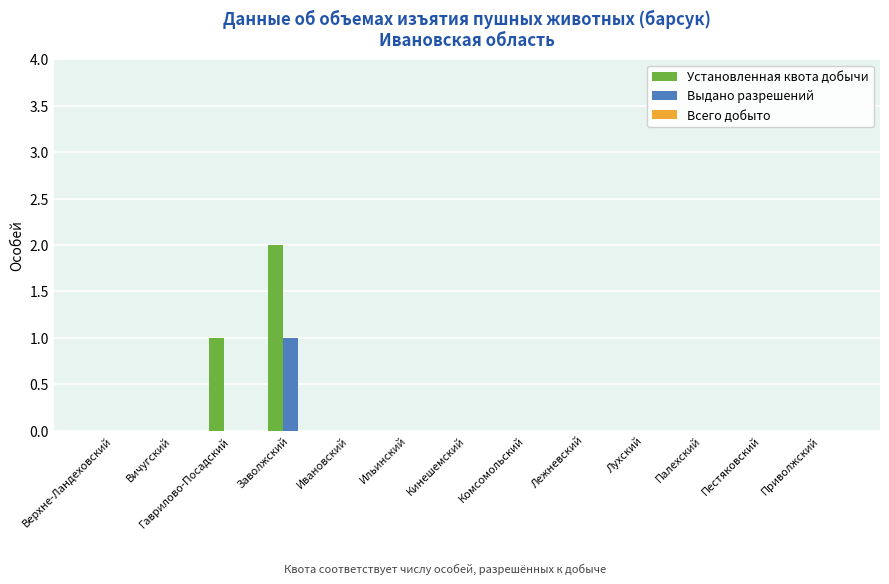

Are the bars horizontal?

No